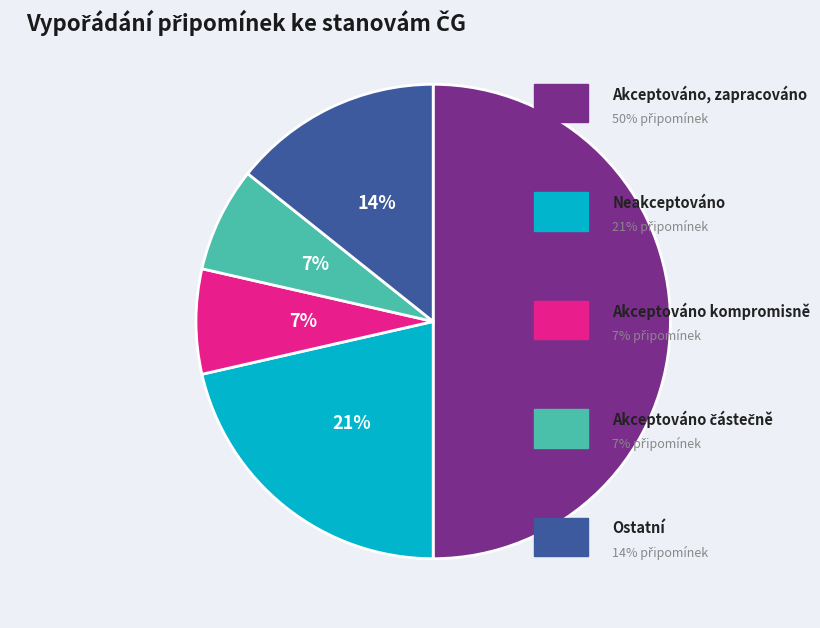

To the nearest percent, what is the average slice percentage?

20%